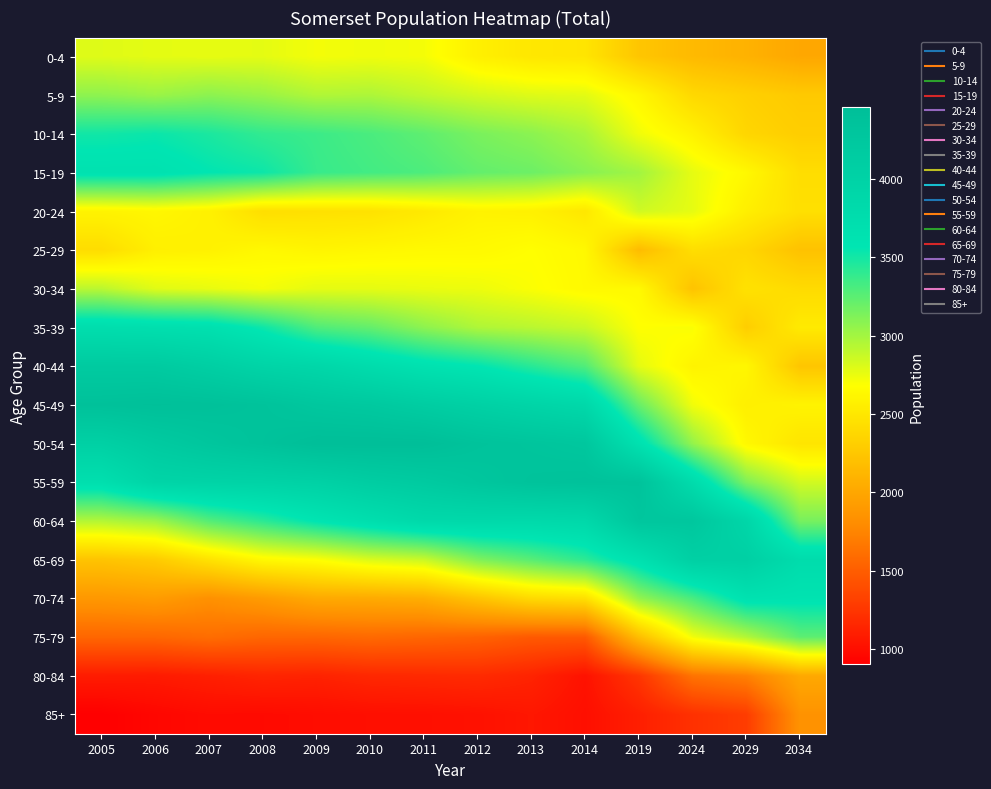

Which category has the lowest value across all series?

2005